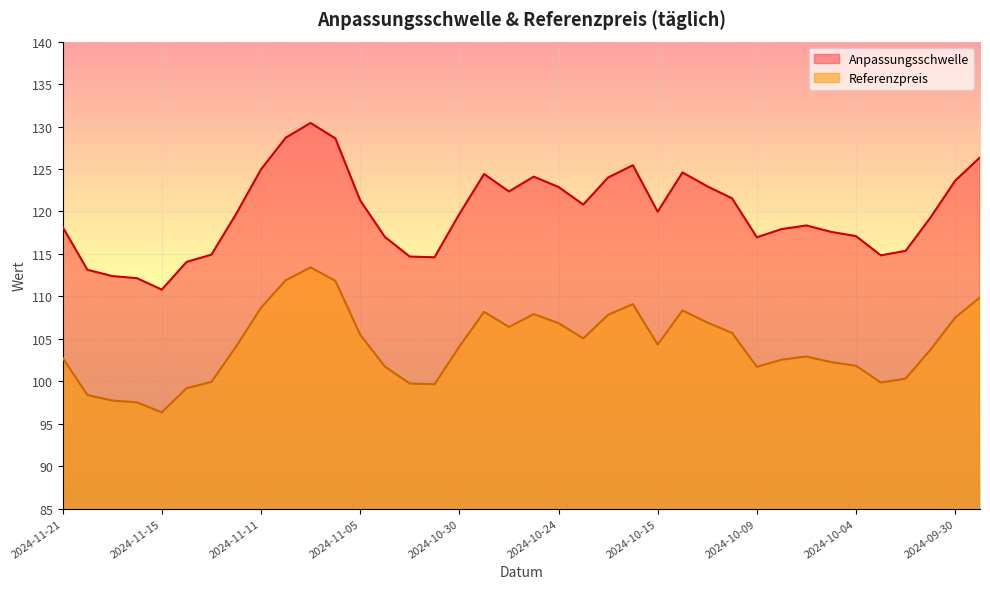

Reading left to right, what are all the values shown in this chart?

Anpassungsschwelle: 118.2	113.1	112.4	112.1	110.8	114.1	114.9	119.7	124.9	128.7	130.4	128.6	121.3	117.0	114.7	114.6	119.7	124.4	122.3	124.1	122.9	120.8	124.0	125.4	120.0	124.6	123.0	121.5	117.0	117.9	118.3	117.6	117.1	114.8	115.4	119.3	123.6	126.4
Referenzpreis: 102.8	98.4	97.7	97.5	96.3	99.2	99.9	104.1	108.7	111.9	113.4	111.8	105.5	101.7	99.7	99.7	104.1	108.2	106.4	107.9	106.8	105.0	107.8	109.1	104.3	108.3	106.9	105.7	101.7	102.5	102.9	102.2	101.8	99.8	100.3	103.7	107.5	109.9